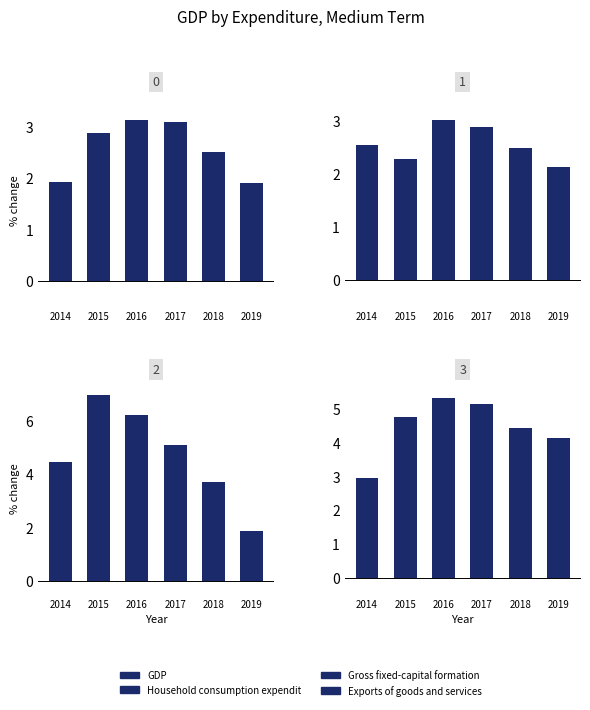

Reading right to left, extract all data points from this chart.

GDP: 2019=1.9	2018=2.5	2017=3.1	2016=3.1	2015=2.9	2014=1.9
Household consumption expenditure: 2019=2.1	2018=2.5	2017=2.9	2016=3.0	2015=2.3	2014=2.5
Gross fixed-capital formation: 2019=1.9	2018=3.7	2017=5.1	2016=6.2	2015=7.0	2014=4.4
Exports of goods and services: 2019=4.1	2018=4.5	2017=5.2	2016=5.3	2015=4.8	2014=2.9